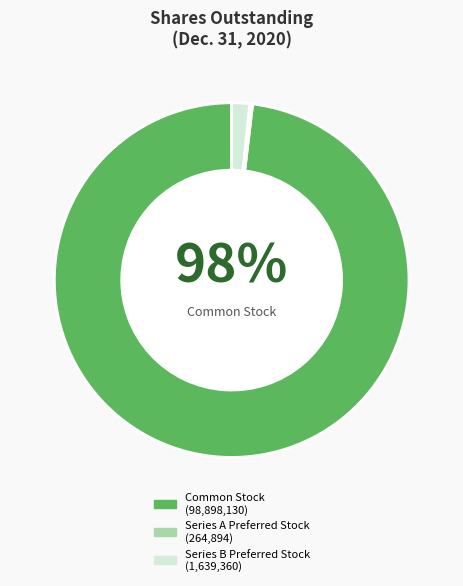

To the nearest percent, what is the average slice percentage?

33%